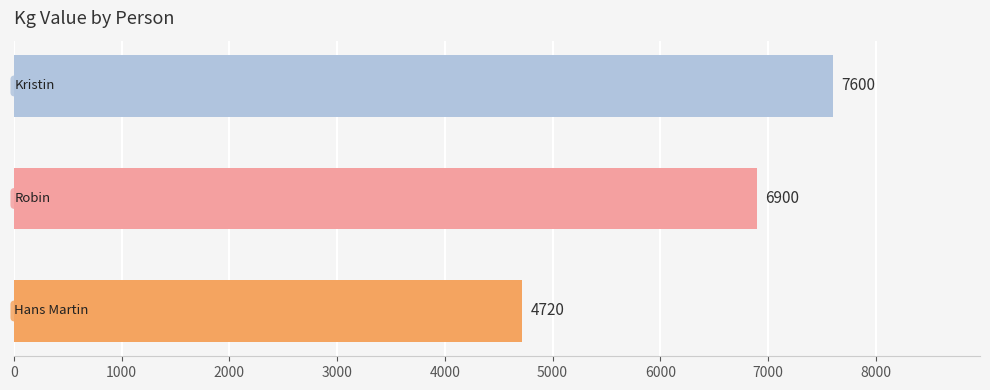

What is the sum of all values?

19220